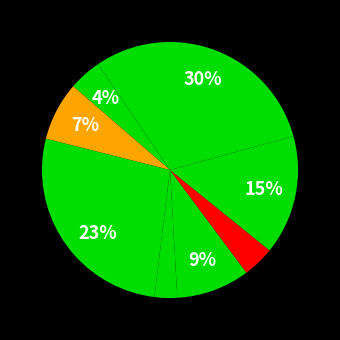

Does any single category account for the majority?

No